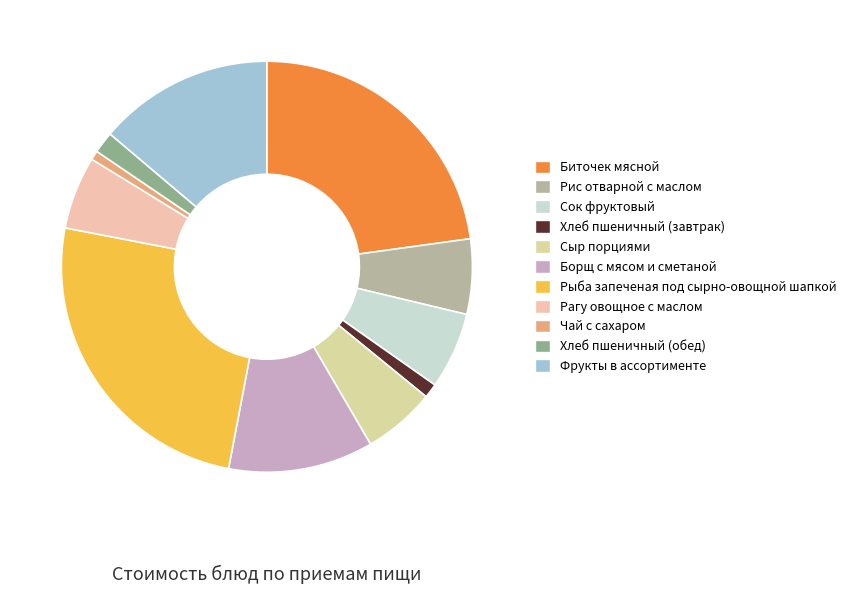

What is the ratio of the value at Фрукты в ассортименте to the value at Сок фруктовый?

2.3